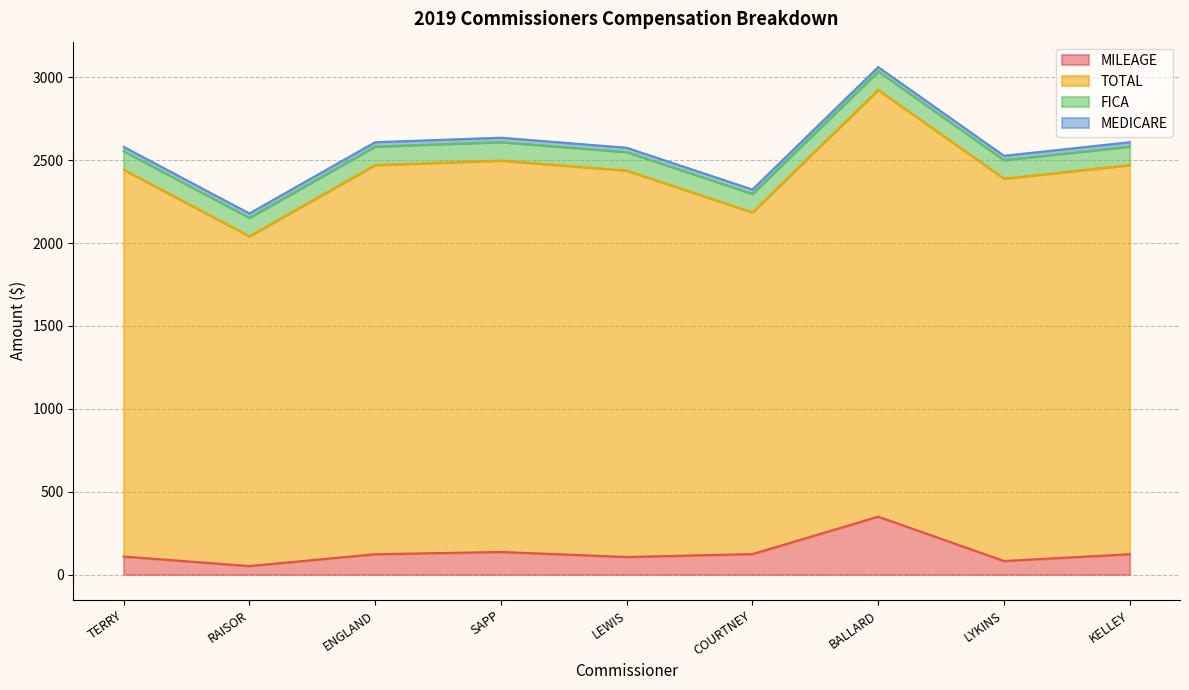

Is the value of FICA at JAMES R. SAPP greater than the value of MILEAGE at GILBERT ENGLAND?

No